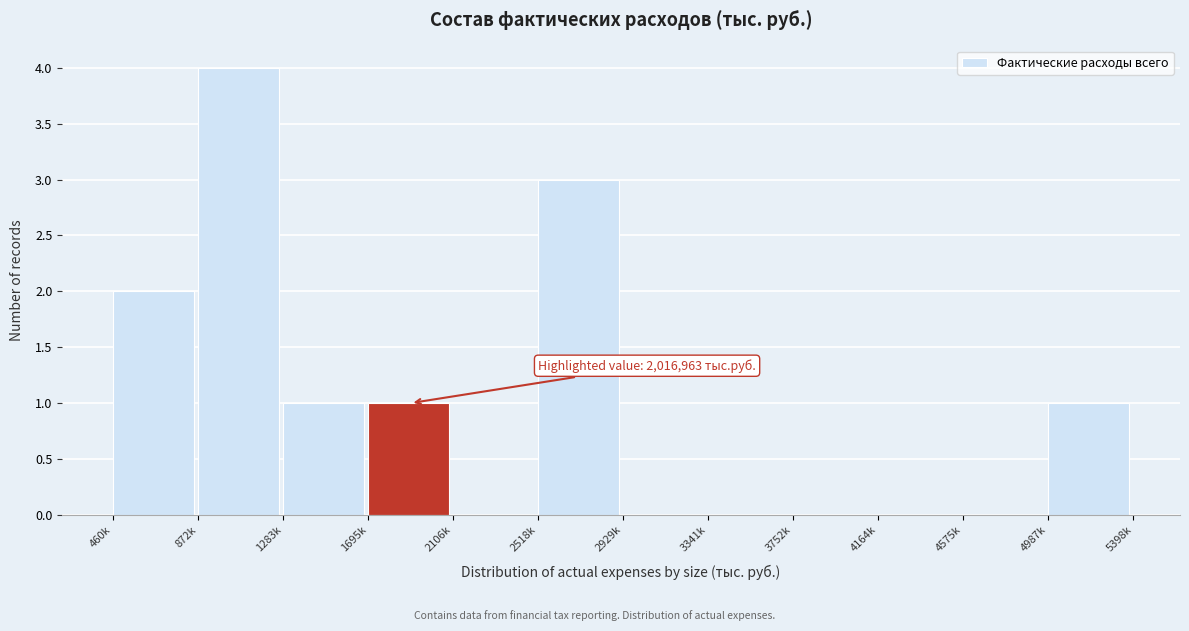

Reading left to right, transcribe all the data shown in this chart.

460k=2	872k=4	1283k=1	1695k=1	2106k=0	2518k=3	2929k=0	3341k=0	3752k=0	4164k=0	4575k=0	4987k=1